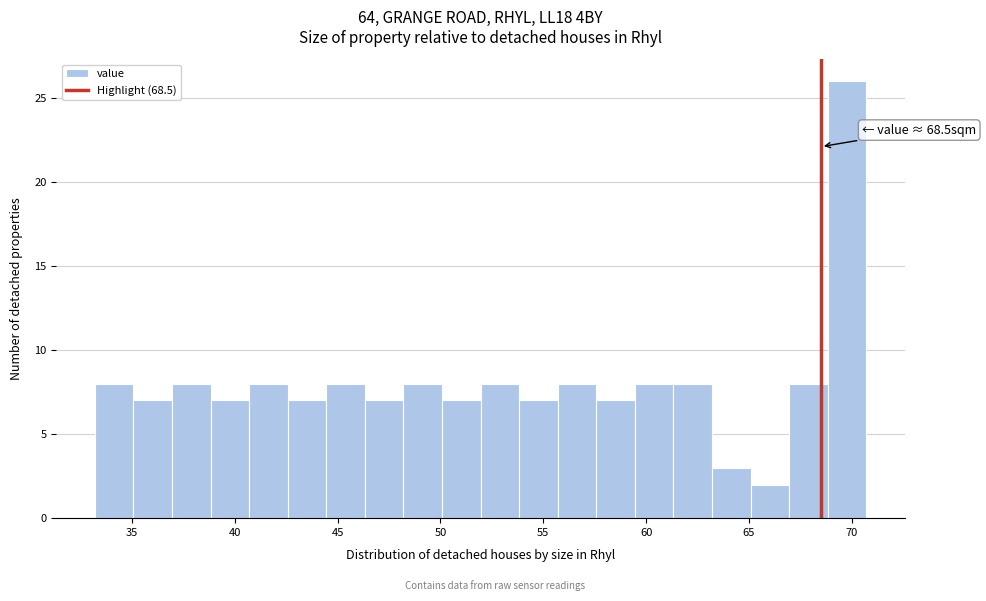

Around what value on the x-axis is the tallest bar? Give the approximate position of its centre, as read against the axis.

70.0